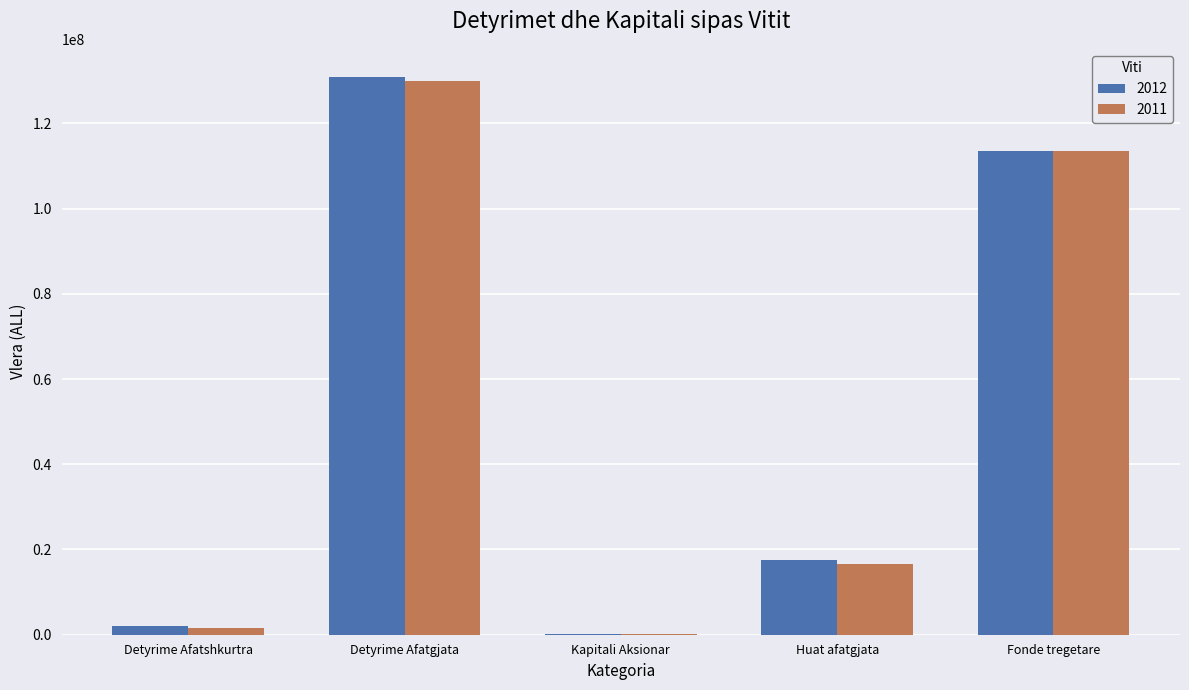

What value does the 2012 series have at Fonde tregetare?

113433800.0